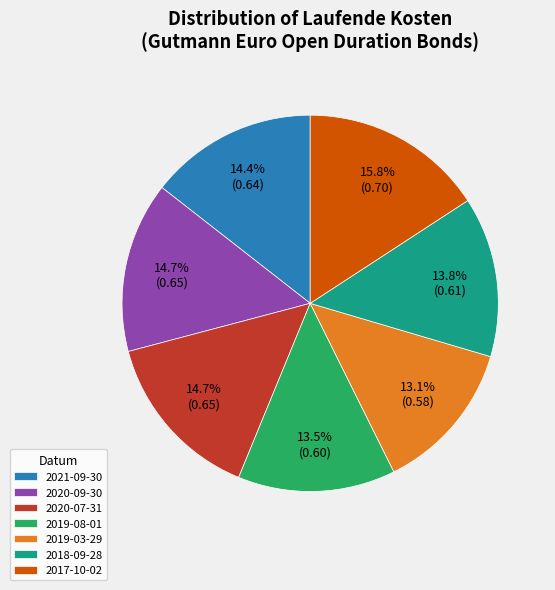

To the nearest percent, what percentage of the pie is 2018-09-28?

14%